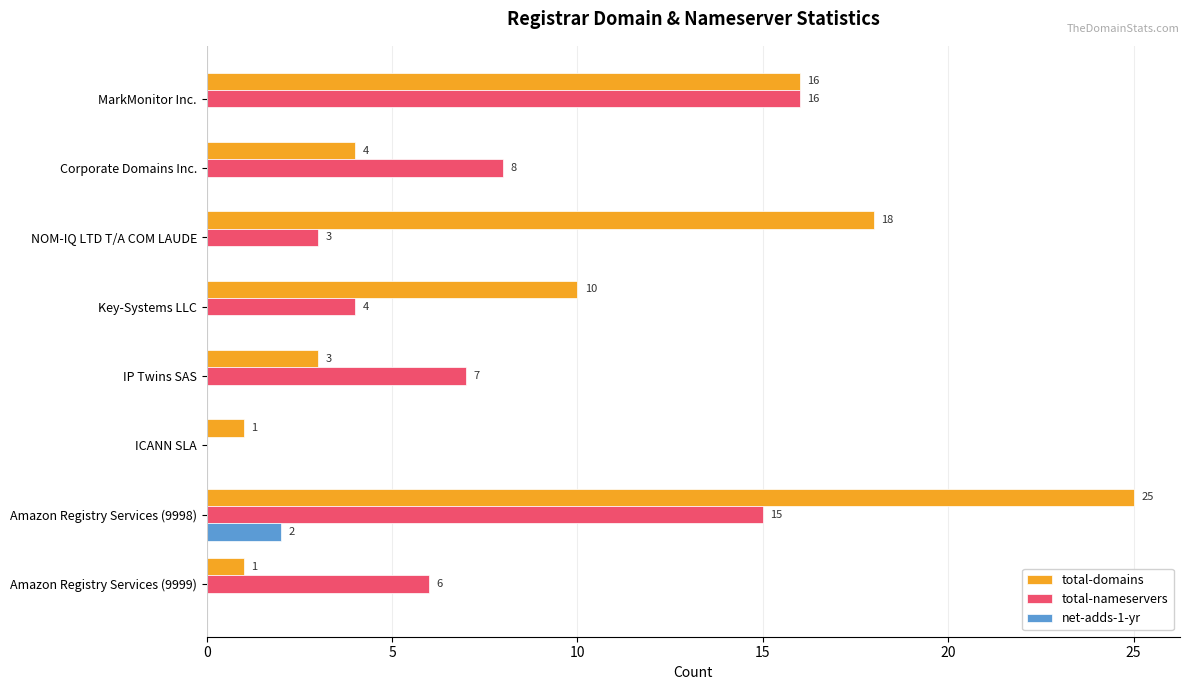

What value does the total-nameservers series have at Amazon Registry Services (9998)?

15